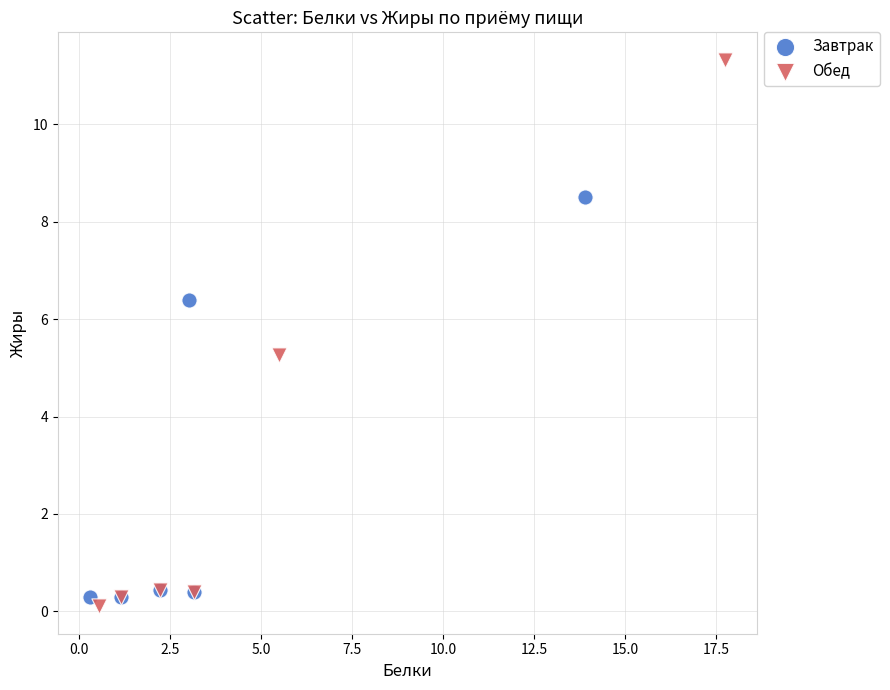

Which series contains the highest Y value?

Обед